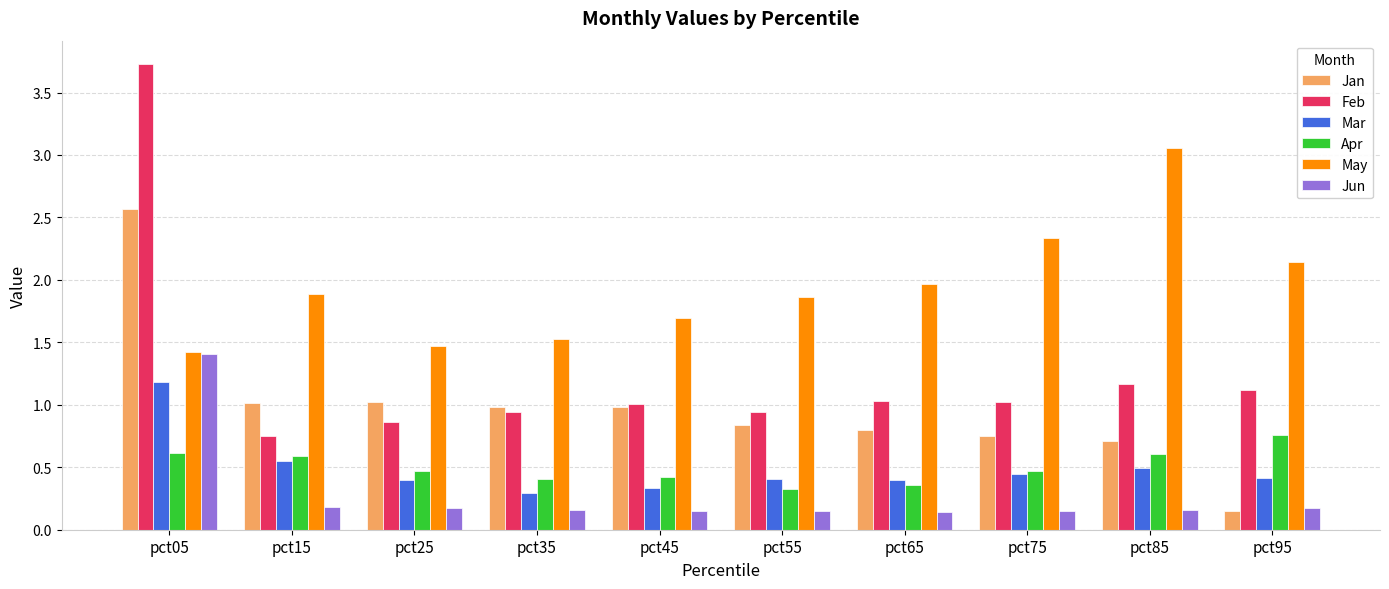

At which category does the chart reach its peak across all series?

pct05